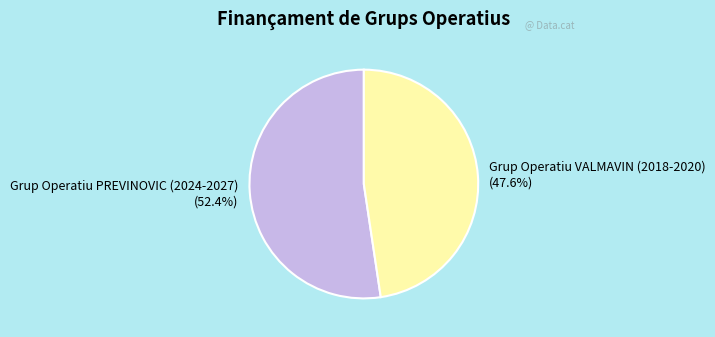

What percentage do Grup Operatiu VALMAVIN (2018-2020) and Grup Operatiu PREVINOVIC (2024-2027) together represent?

100.0%